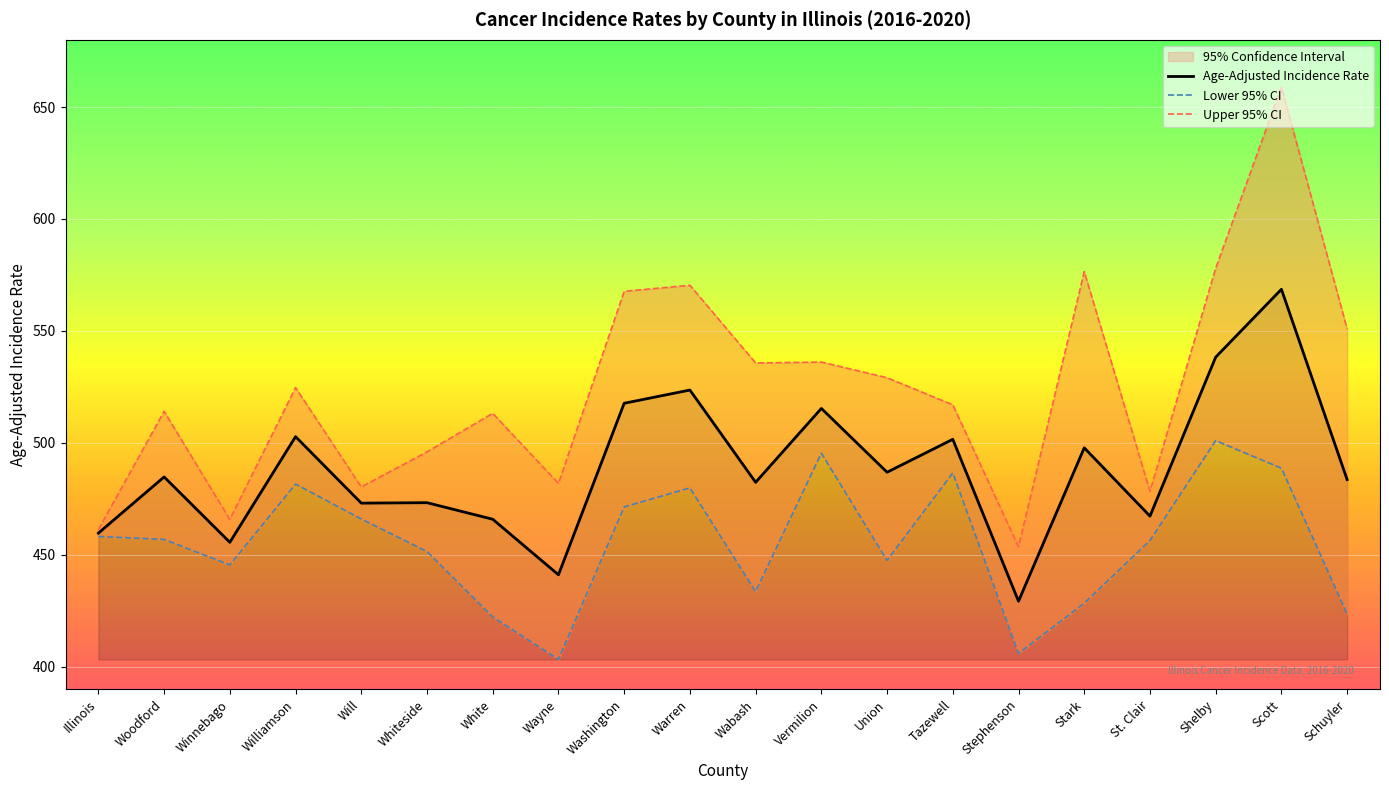

Which label corresponds to the largest value in the chart?

Scott